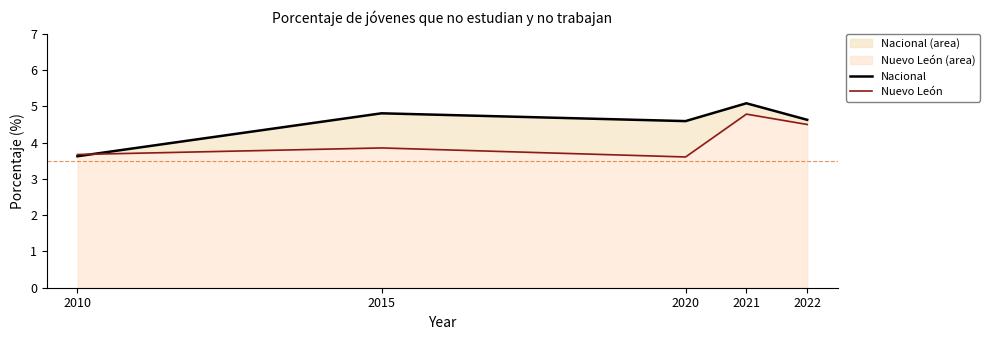

At which category does Nacional reach its first local valley?

2020